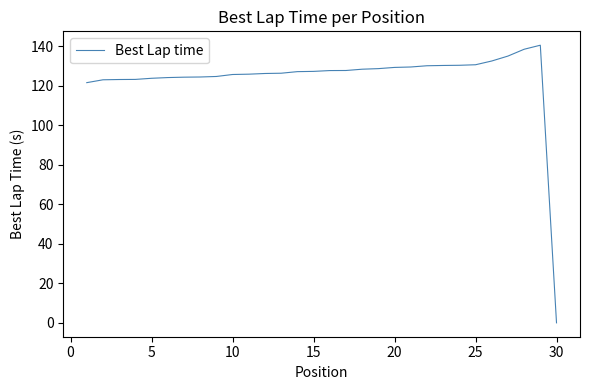

Reading left to right, extract all data points from this chart.

121.6	123.1	123.2	123.3	123.9	124.2	124.4	124.5	124.8	125.8	125.9	126.3	126.4	127.2	127.4	127.8	127.8	128.5	128.7	129.4	129.6	130.2	130.3	130.4	130.7	132.6	135.1	138.6	140.6	0.0